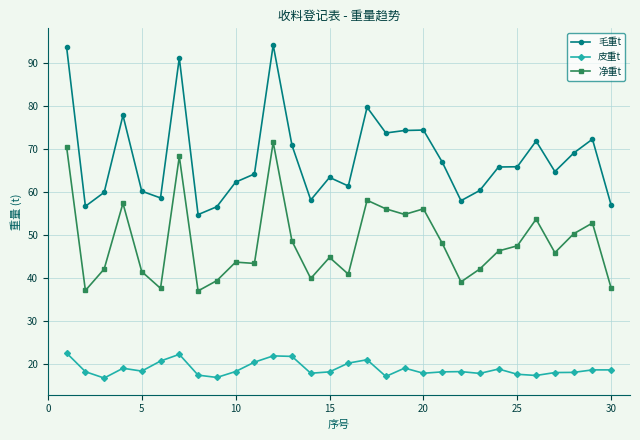

True or false: 皮重t and 净重t intersect in this chart.

False